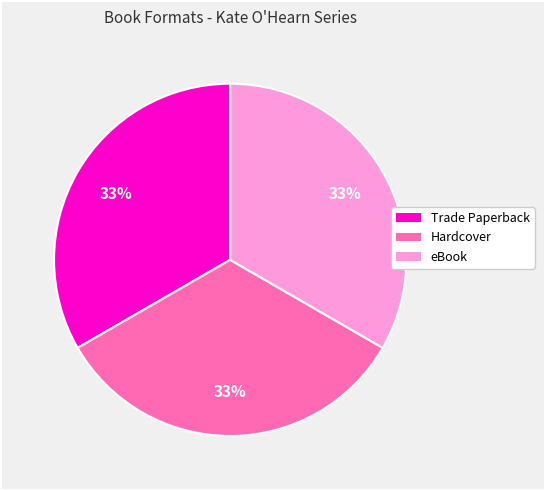

Is there any slice that represents more than half of the pie?

No